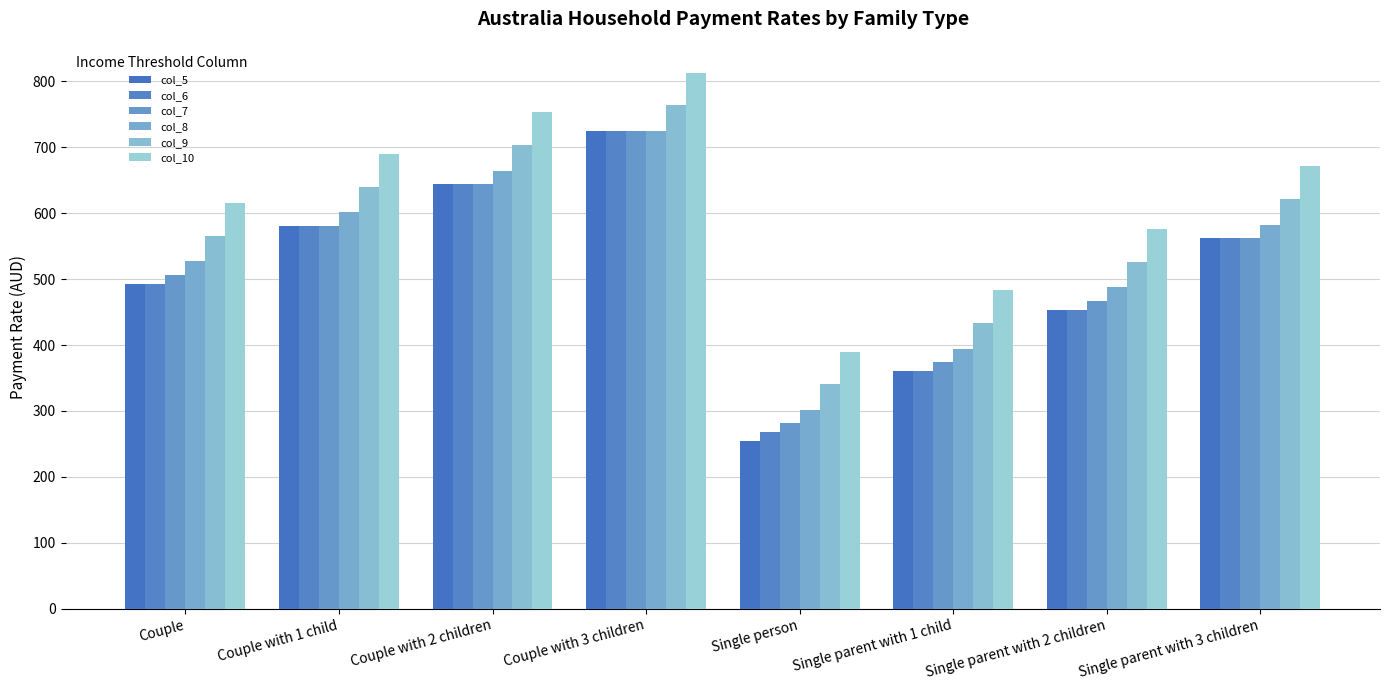

Where is col_6 nearest to the value 496?

Couple